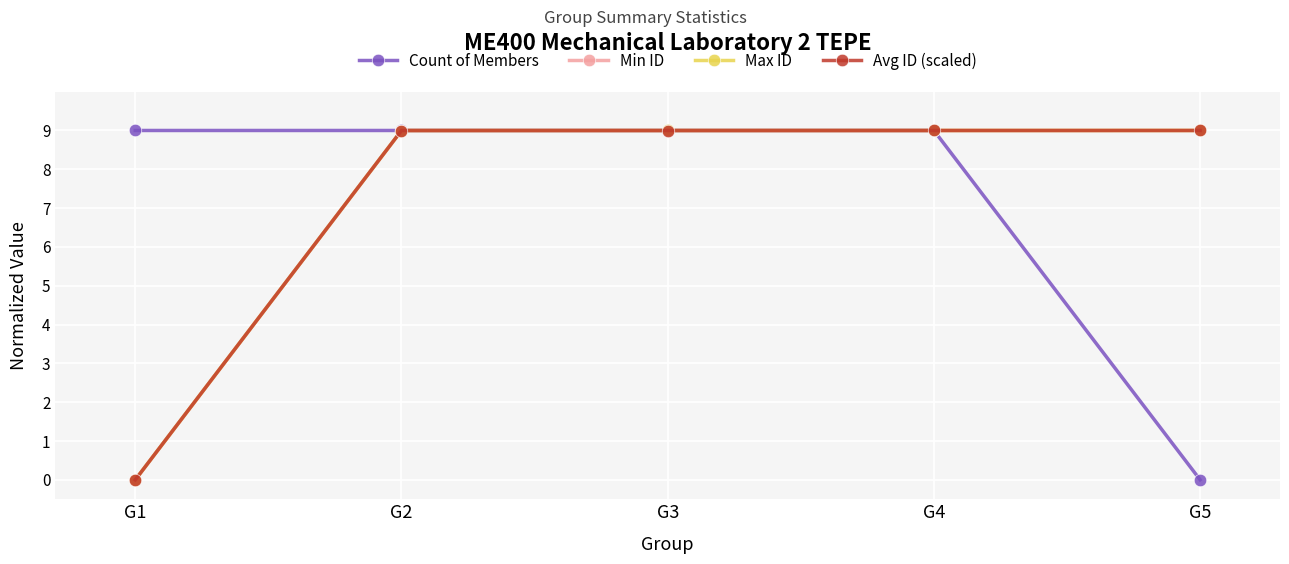

What is the value of the Min ID point at the 2nd from the left?

9.0